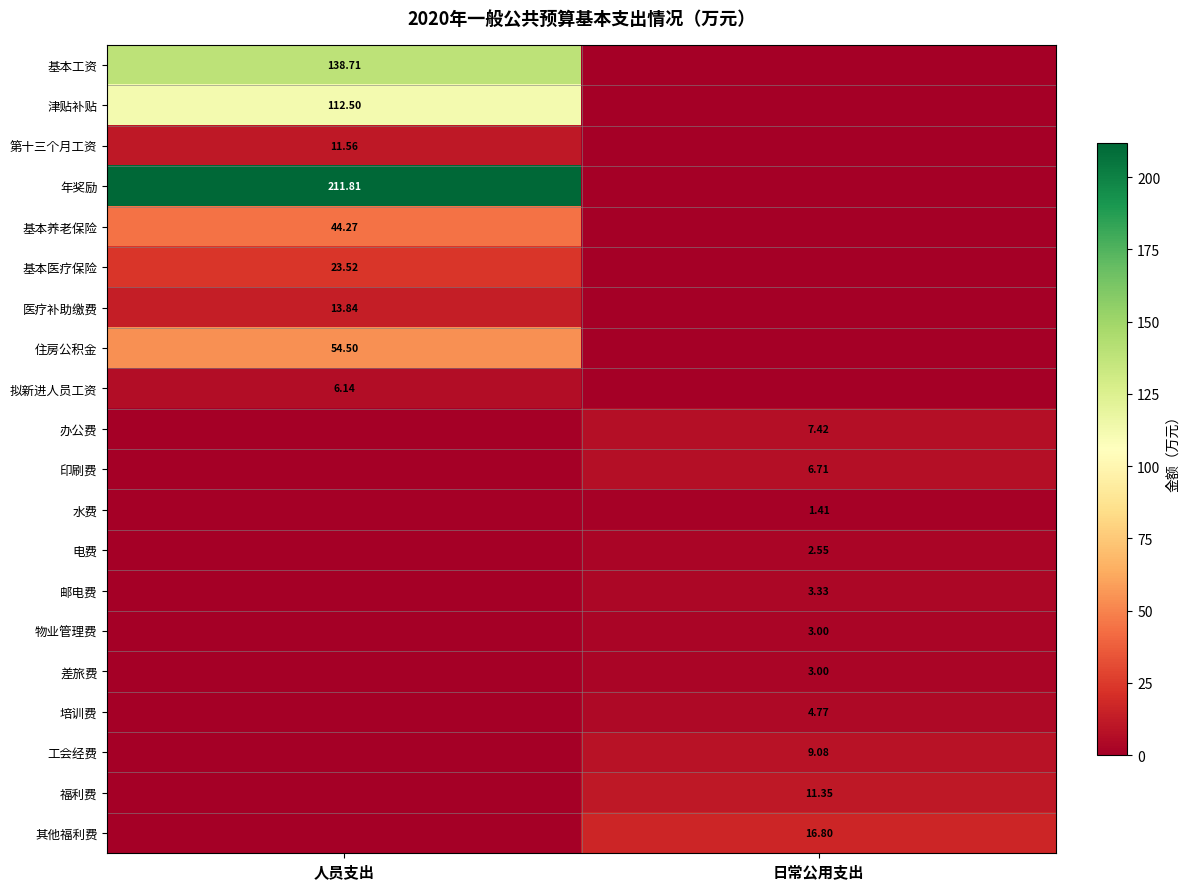

List the series in order of their peak value, lowest first.

水费, 电费, 物业管理费, 差旅费, 邮电费, 培训费, 拟新进人员工资, 印刷费, 办公费, 工会经费, 福利费, 第十三个月工资, 医疗补助缴费, 其他福利费, 基本医疗保险, 基本养老保险, 住房公积金, 津贴补贴, 基本工资, 年奖励